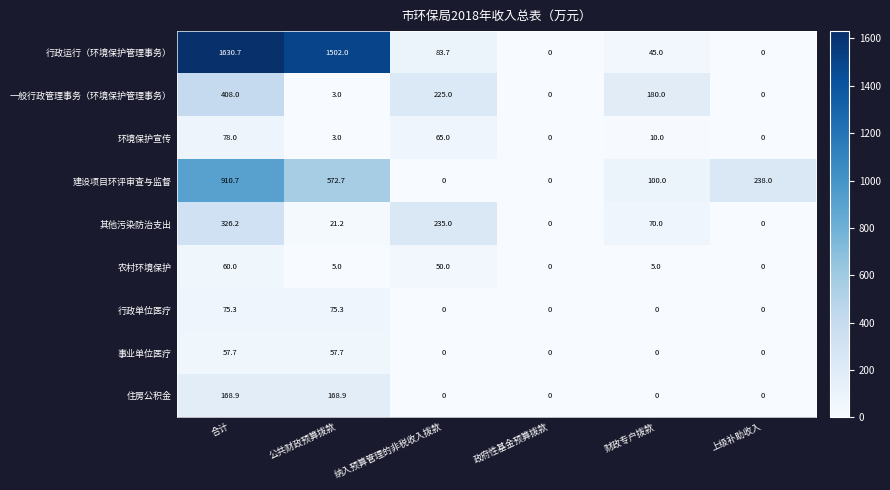

Which series has the largest range (max minus min)?

行政运行（环境保护管理事务）